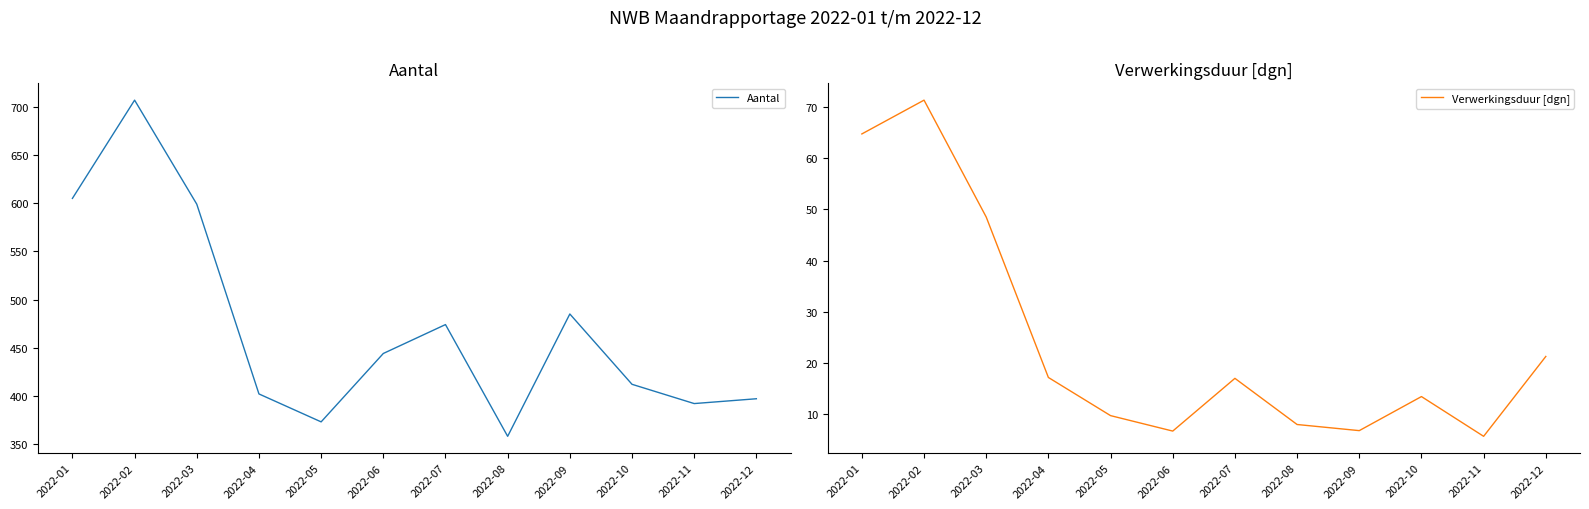

What is the difference between the maximum and minimum values in the Verwerkingsduur [dgn] series?

65.8